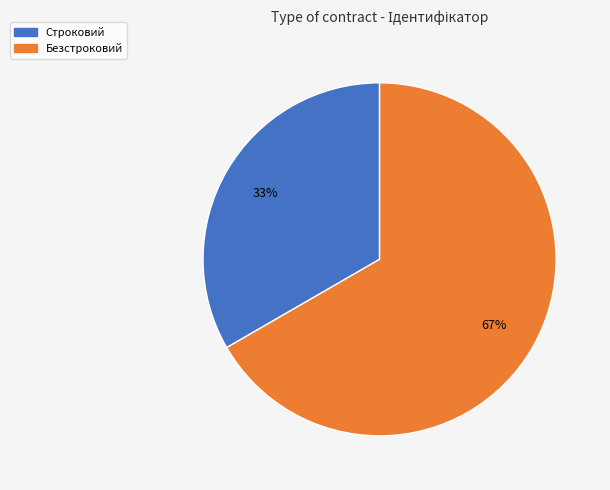

Approximately how many times larger is the value at Безстроковий compared to Строковий?

2.0